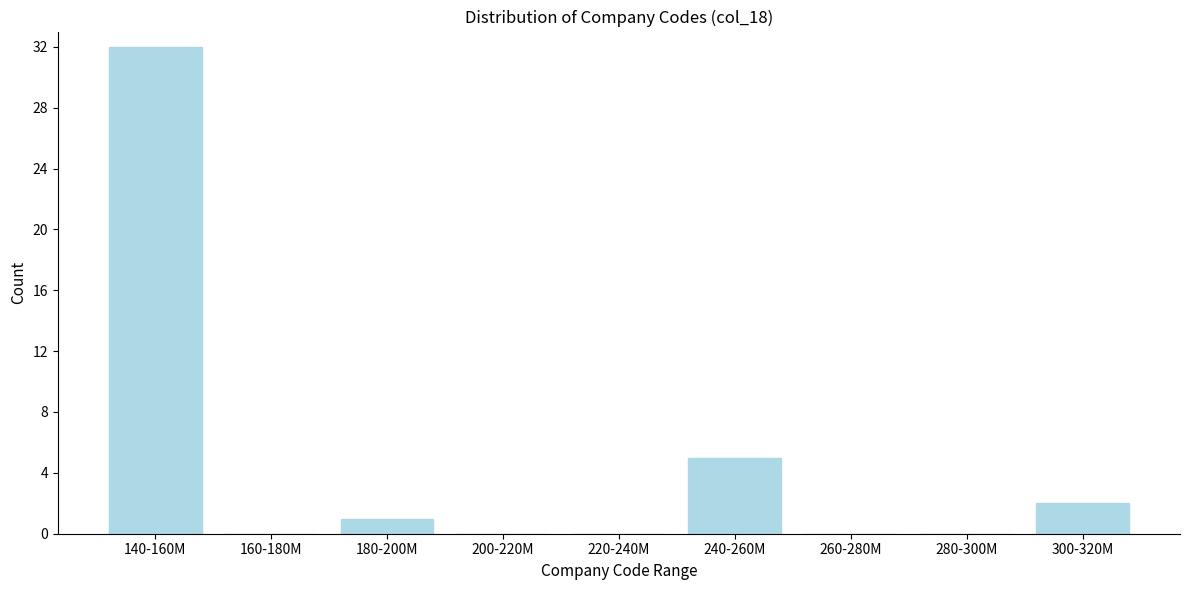

Reading left to right, list all the values displayed in this chart.

140-160M=32	160-180M=0	180-200M=1	200-220M=0	220-240M=0	240-260M=5	260-280M=0	280-300M=0	300-320M=2